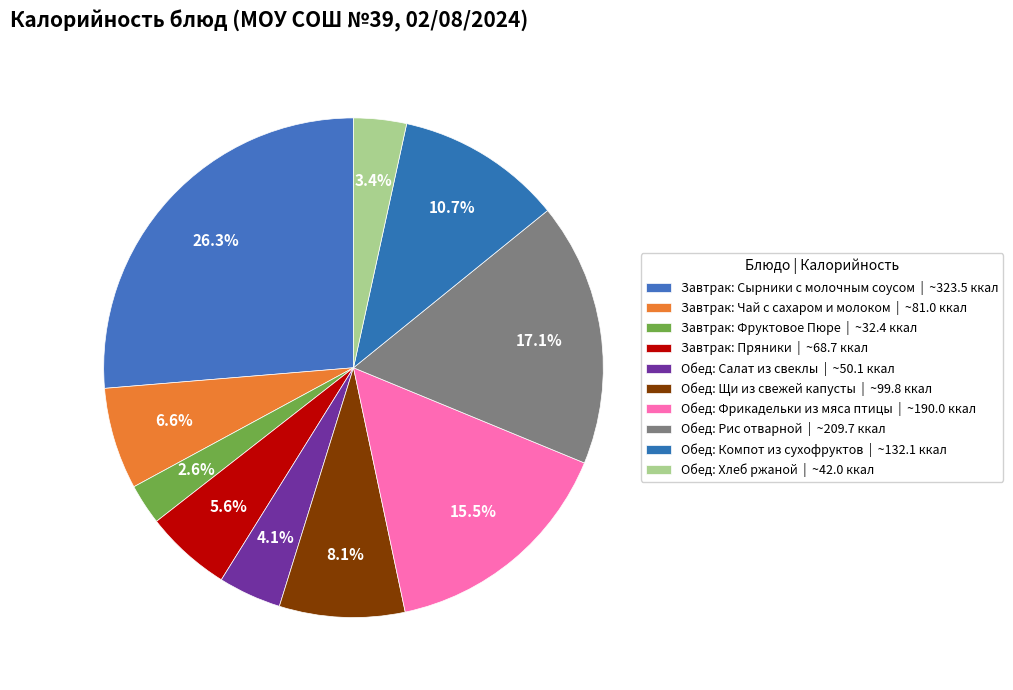

How many slices are in this pie chart?

10